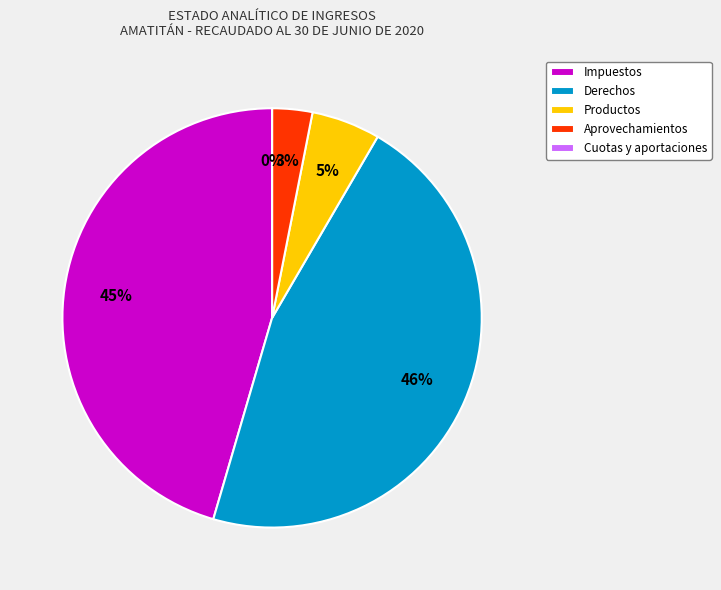

Combined, what portion of the pie is Productos and Cuotas y aportaciones?

5.3%